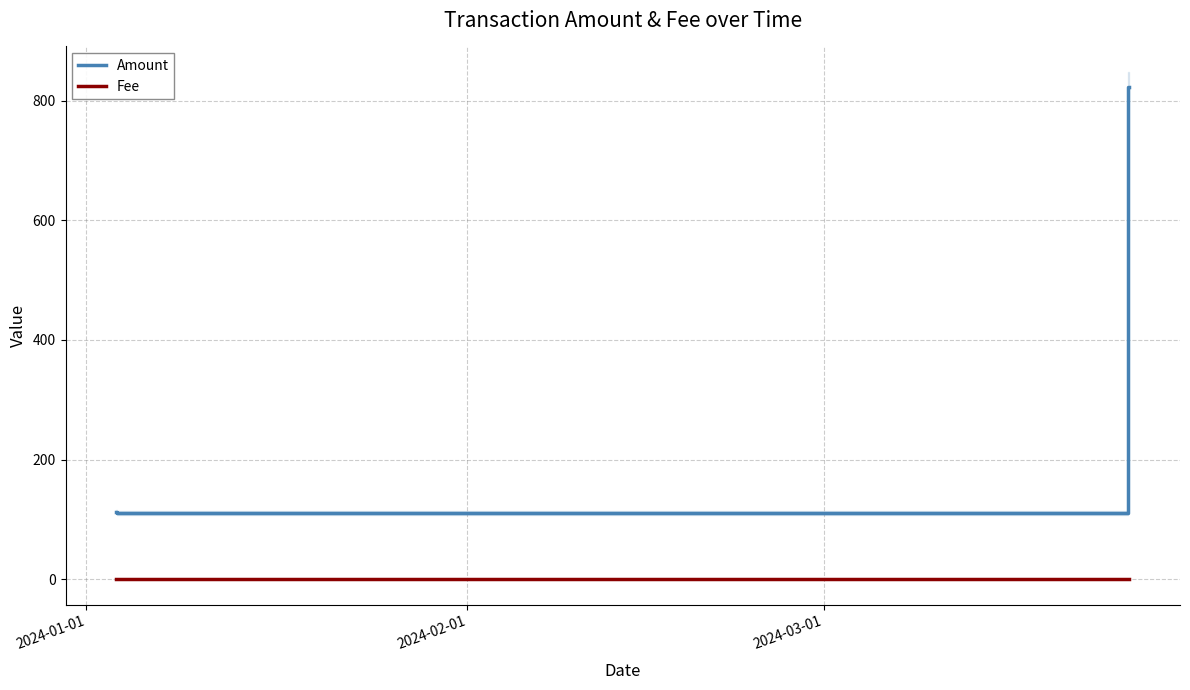

List the series in order of their overall mean, highest first.

Amount, Fee